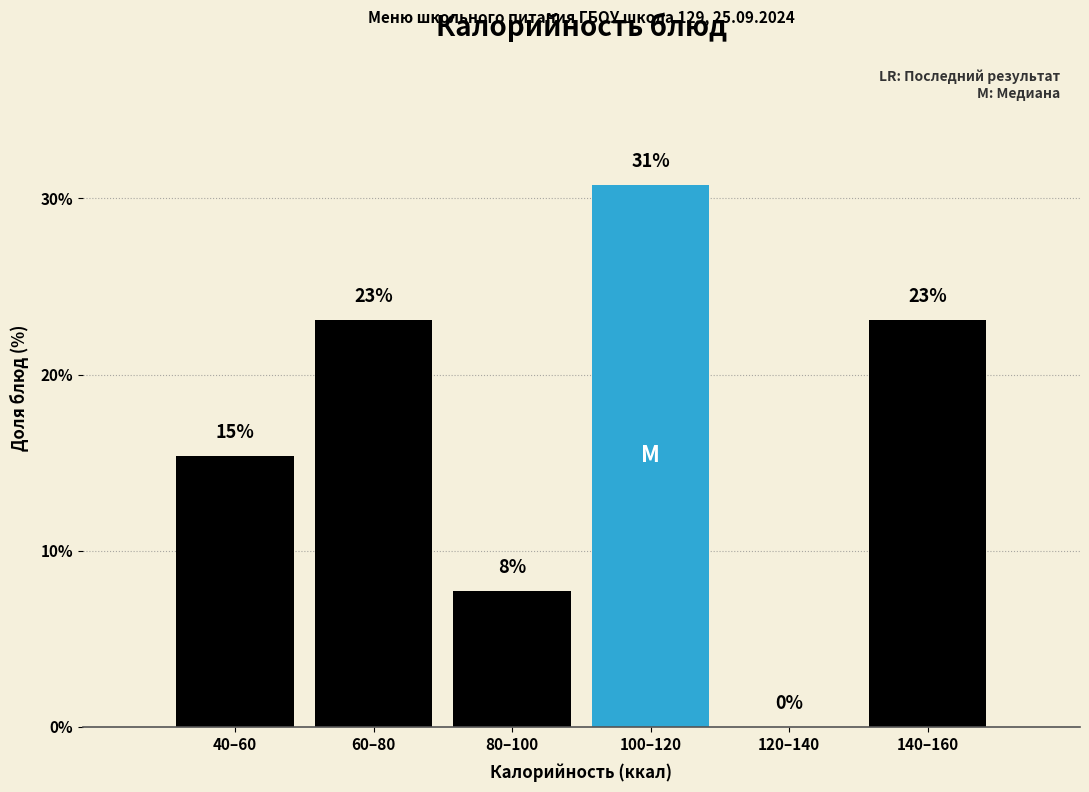

The chart shows a value of 30.8 at 100–120. True or false?

True